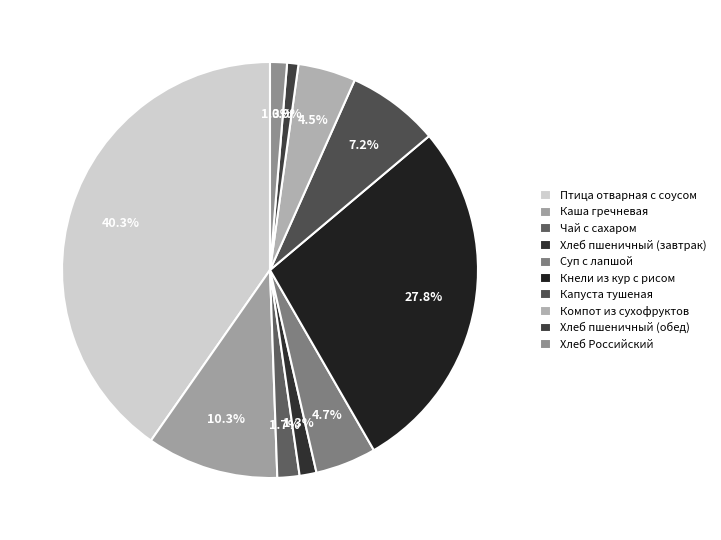

Which has a higher value, Птица отварная с соусом or Хлеб пшеничный (обед)?

Птица отварная с соусом